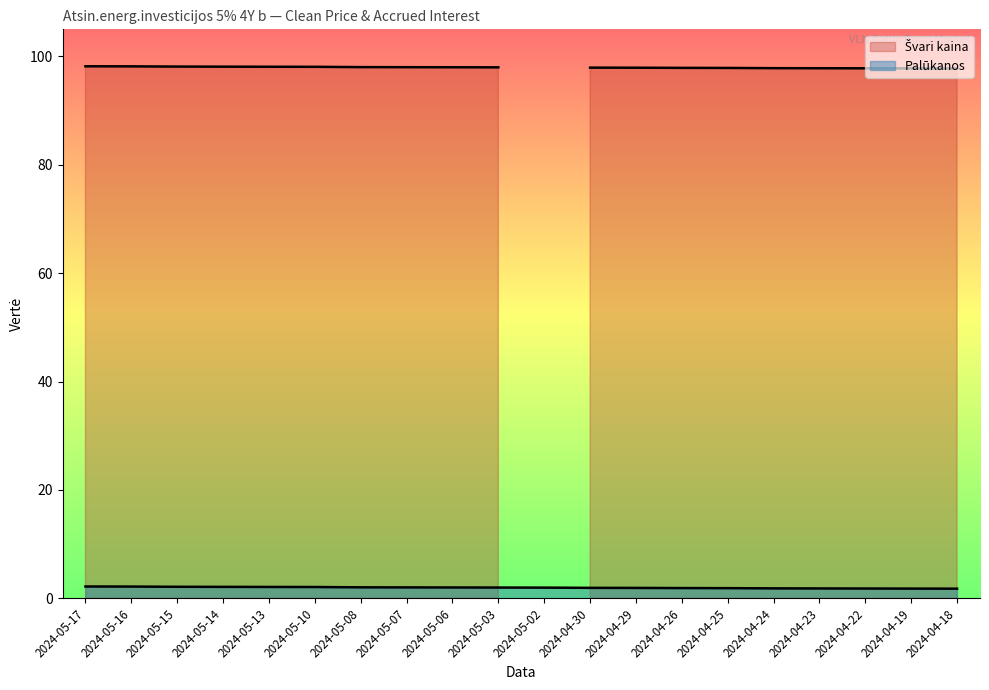

What position from the right is 2024-05-07?

13